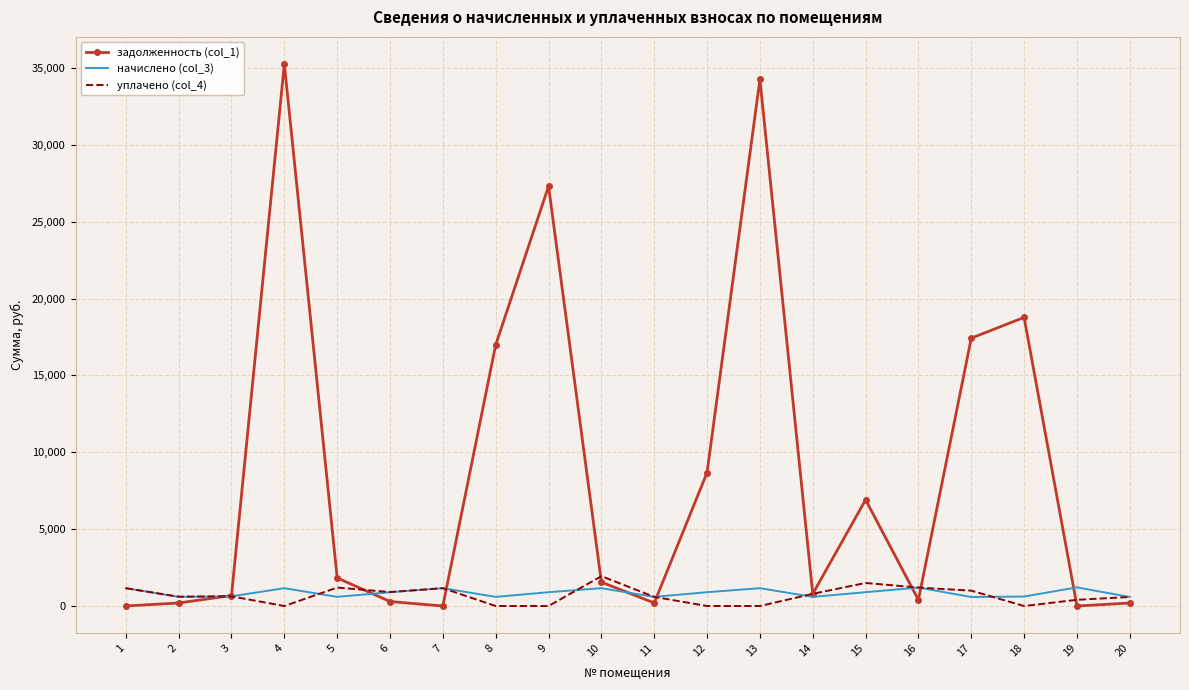

Which series has the widest spread of values?

задолженность (col_1)